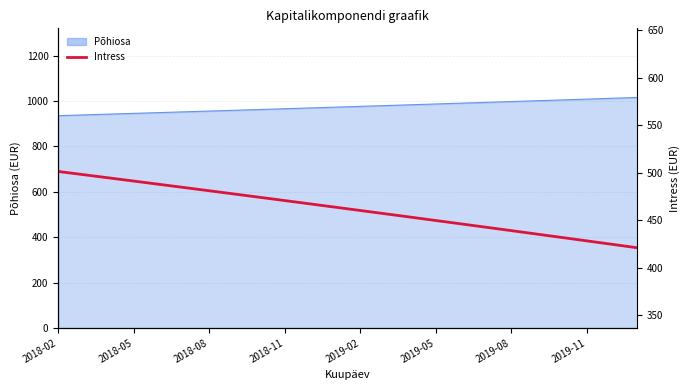

What value does the data have at 19?

435.6